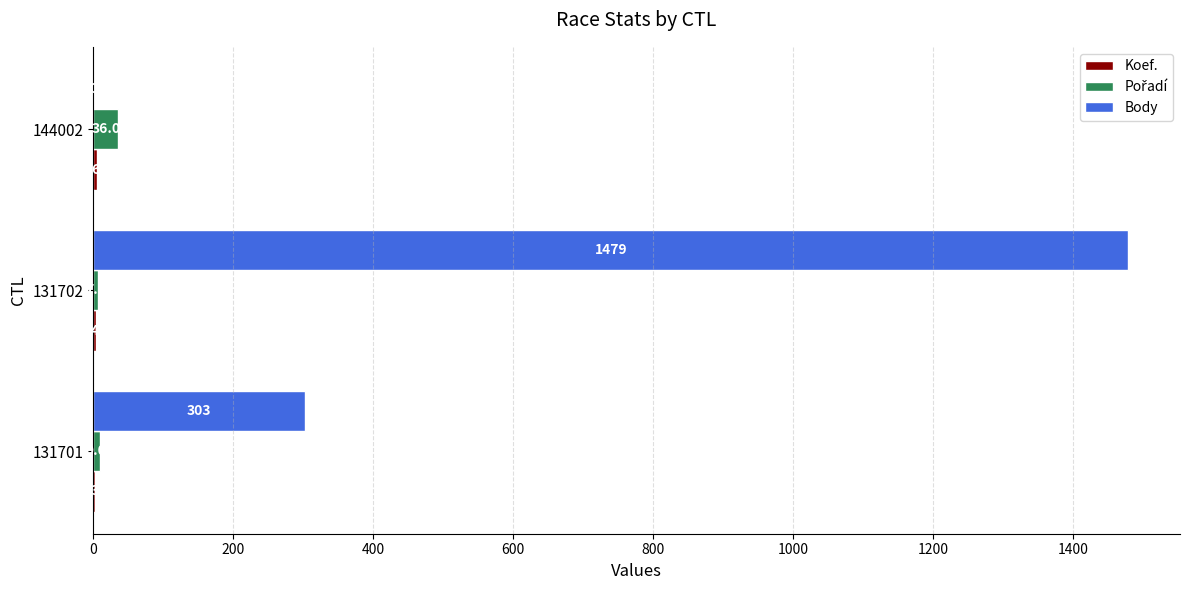

What is the sum of all Body values?

1782